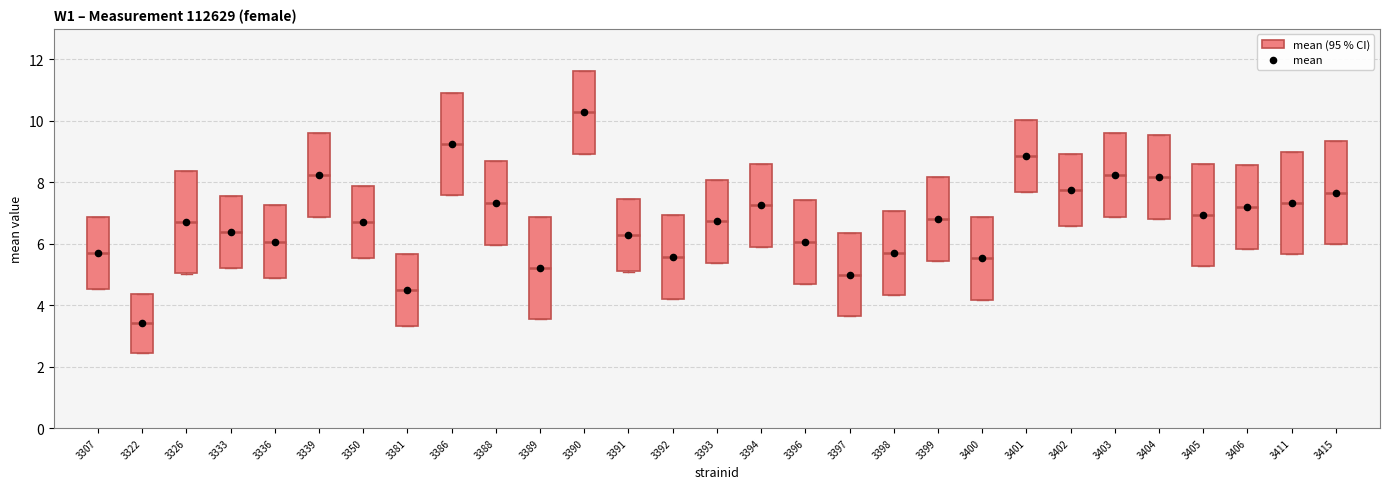

Reading left to right, read every box against the y-axis: the position of its median line, the range the box covers, and the ends of its whiskers. The values are not printed on the chart, so give them approximately, as read against the axis.

3307: median 5.6, box 4.6 to 6.8, whiskers 4.6 to 6.8
3322: median 3.4, box 2.4 to 4.4, whiskers 2.4 to 4.4
3326: median 6.6, box 5.0 to 8.4, whiskers 5.0 to 8.4
3333: median 6.4, box 5.2 to 7.6, whiskers 5.2 to 7.6
3336: median 6.0, box 4.8 to 7.2, whiskers 4.8 to 7.2
3339: median 8.2, box 6.8 to 9.6, whiskers 6.8 to 9.6
3350: median 6.8, box 5.6 to 7.8, whiskers 5.6 to 7.8
3381: median 4.4, box 3.4 to 5.6, whiskers 3.4 to 5.6
3386: median 9.2, box 7.6 to 11.0, whiskers 7.6 to 11.0
3388: median 7.4, box 6.0 to 8.6, whiskers 6.0 to 8.6
3389: median 5.2, box 3.6 to 6.8, whiskers 3.6 to 6.8
3390: median 10.2, box 9.0 to 11.6, whiskers 9.0 to 11.6
3391: median 6.2, box 5.0 to 7.4, whiskers 5.0 to 7.4
3392: median 5.6, box 4.2 to 7.0, whiskers 4.2 to 7.0
3393: median 6.8, box 5.4 to 8.0, whiskers 5.4 to 8.0
3394: median 7.2, box 5.8 to 8.6, whiskers 5.8 to 8.6
3396: median 6.0, box 4.8 to 7.4, whiskers 4.8 to 7.4
3397: median 5.0, box 3.6 to 6.4, whiskers 3.6 to 6.4
3398: median 5.6, box 4.4 to 7.0, whiskers 4.4 to 7.0
3399: median 6.8, box 5.4 to 8.2, whiskers 5.4 to 8.2
3400: median 5.6, box 4.2 to 6.8, whiskers 4.2 to 6.8
3401: median 8.8, box 7.6 to 10.0, whiskers 7.6 to 10.0
3402: median 7.8, box 6.6 to 9.0, whiskers 6.6 to 9.0
3403: median 8.2, box 6.8 to 9.6, whiskers 6.8 to 9.6
3404: median 8.2, box 6.8 to 9.6, whiskers 6.8 to 9.6
3405: median 7.0, box 5.2 to 8.6, whiskers 5.2 to 8.6
3406: median 7.2, box 5.8 to 8.6, whiskers 5.8 to 8.6
3411: median 7.4, box 5.6 to 9.0, whiskers 5.6 to 9.0
3415: median 7.6, box 6.0 to 9.4, whiskers 6.0 to 9.4